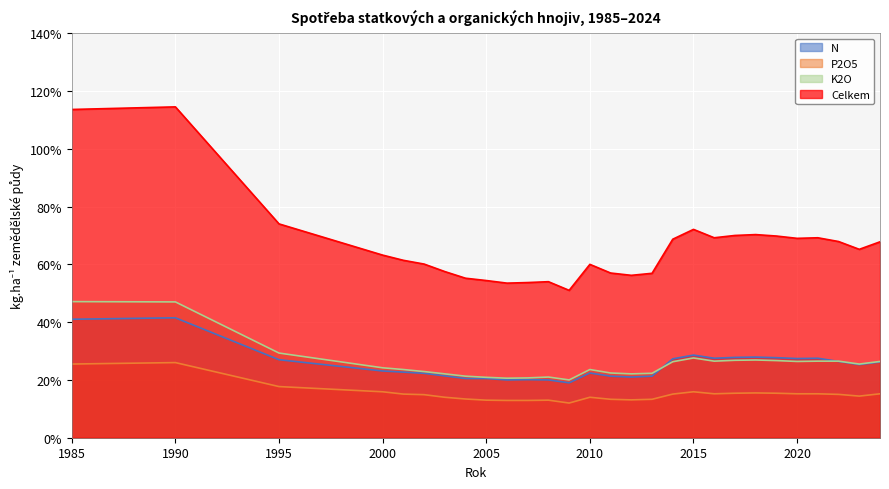

Rank the series at 2008 from lowest to highest value.

P2O5, N, K2O, Celkem